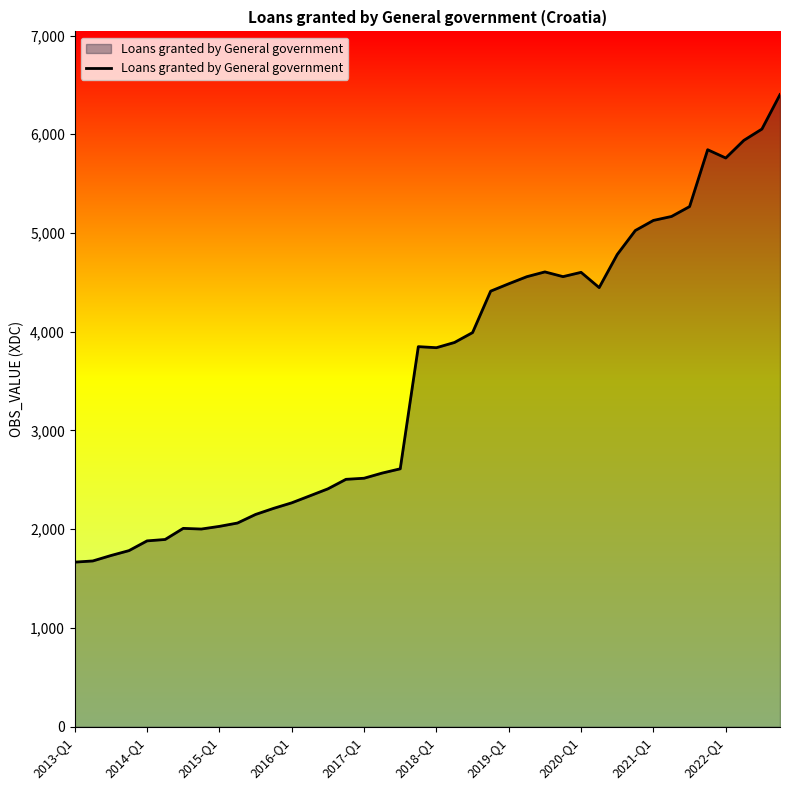

What is the minimum value shown in the chart?

1666.8